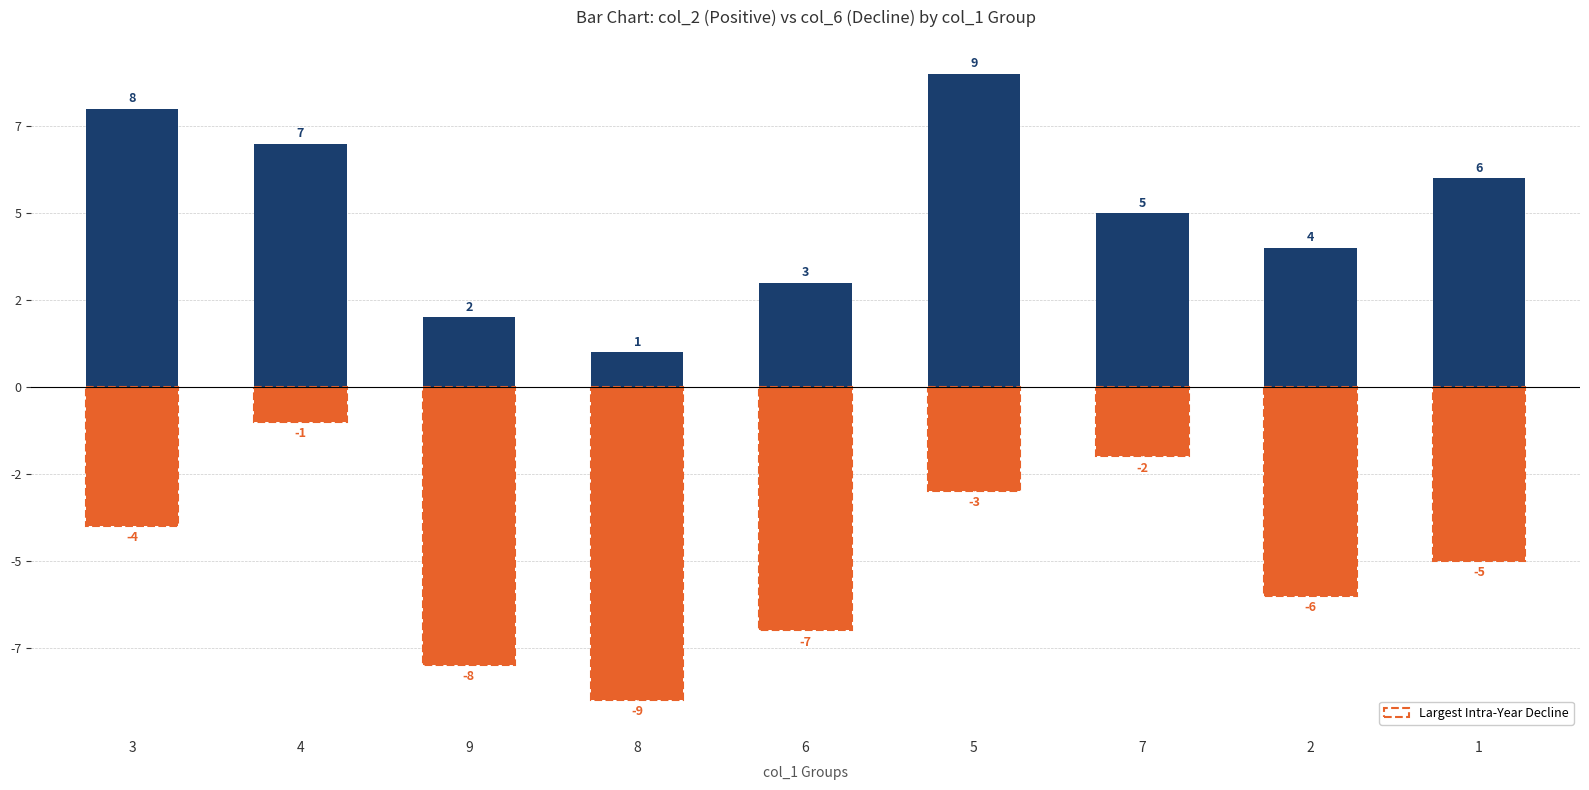

Reading left to right, list all the values displayed in this chart.

col_2 Values: 3=8	4=7	9=2	8=1	6=3	5=9	7=5	2=4	1=6
col_6 Decline: 3=-4	4=-1	9=-8	8=-9	6=-7	5=-3	7=-2	2=-6	1=-5